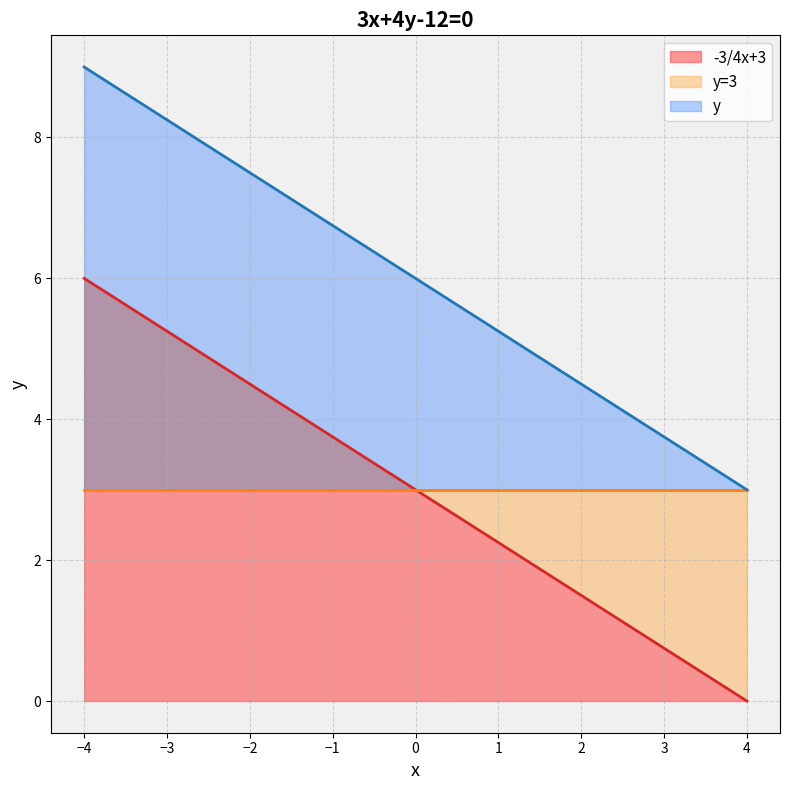

What is the sum of all y values?

54.0